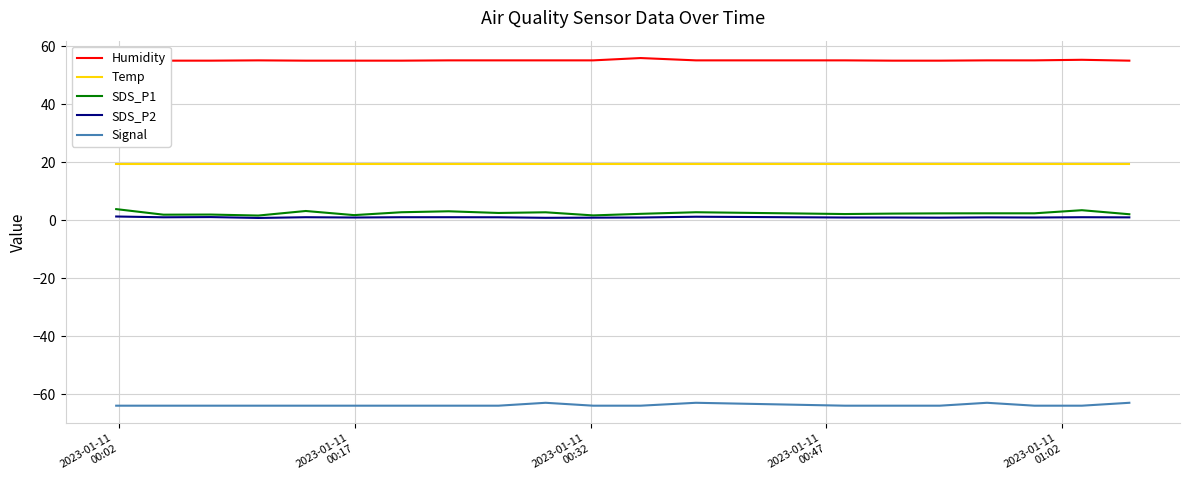

True or false: SDS_P2 and Temp cross at least once.

False